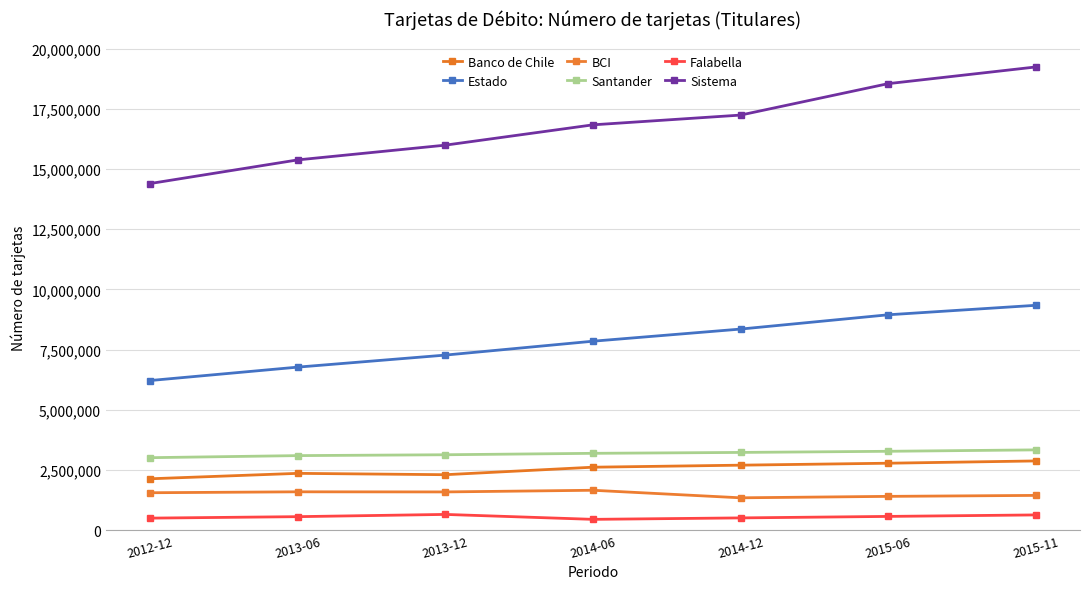

Which label corresponds to the largest value in the chart?

2015-11